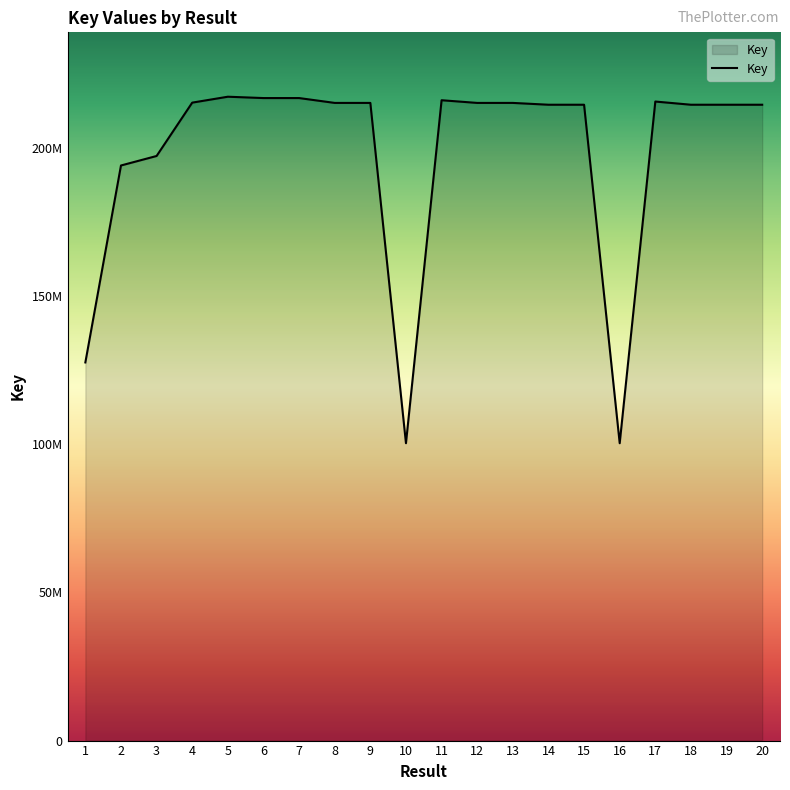

Does the chart display data point markers on the line(s)?

No